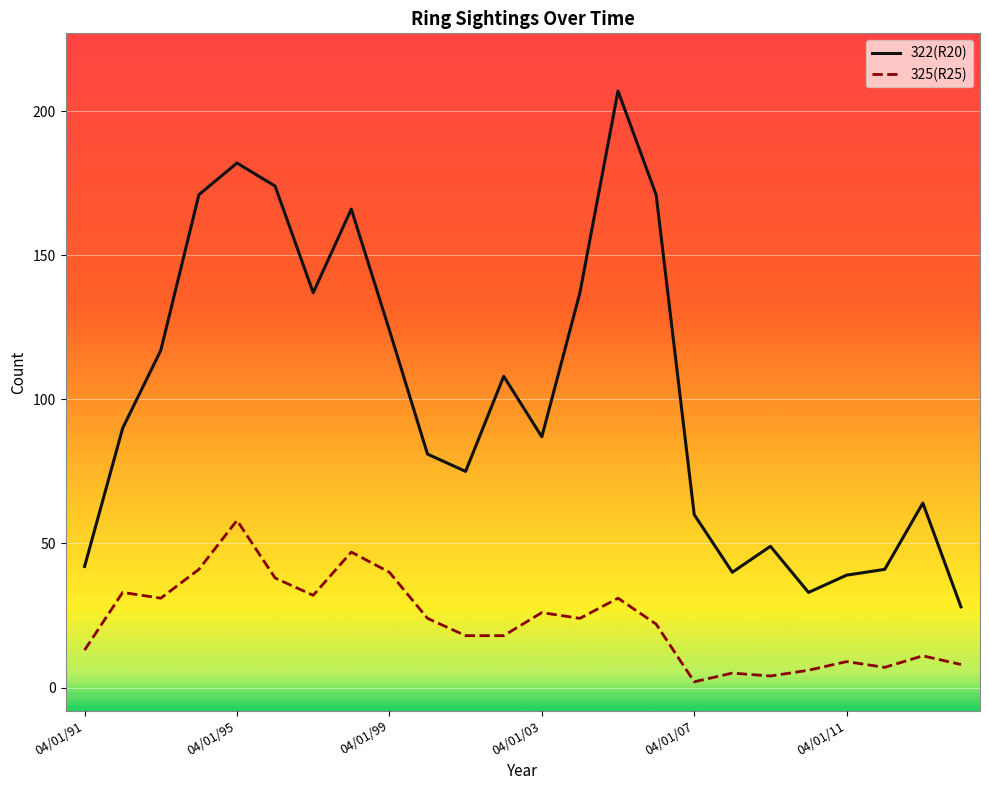

Rank the series by their maximum value, from lowest to highest.

325(R25), 322(R20)